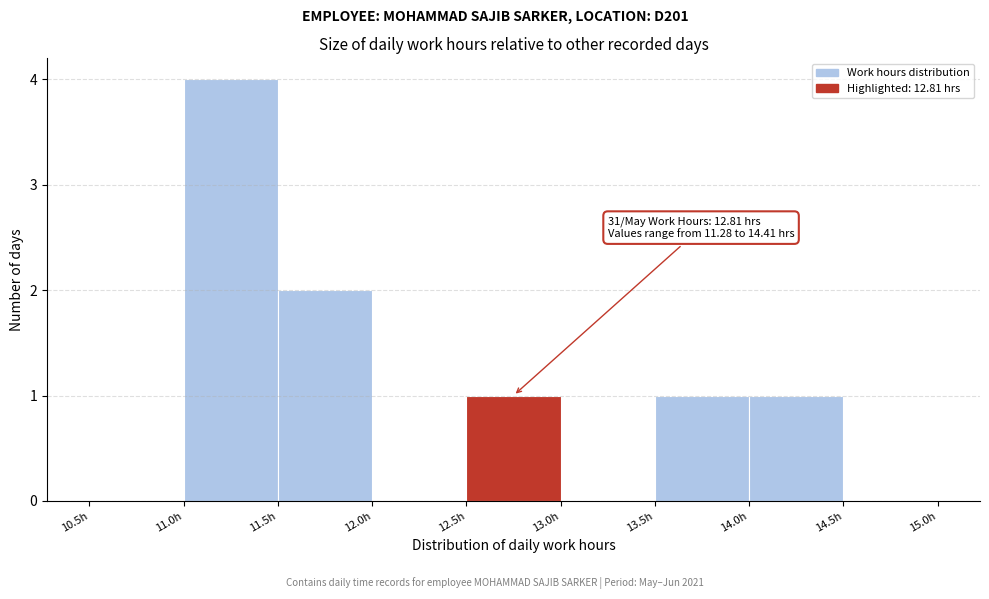

Over which range of the x-axis is the bar tallest?

11.0 to 11.5